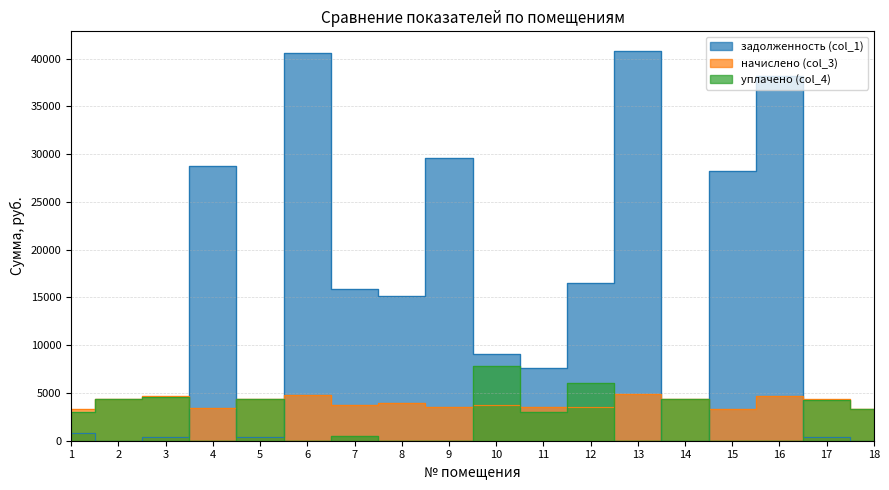

What is the average value of the уплачено (col_4) series?

2537.7